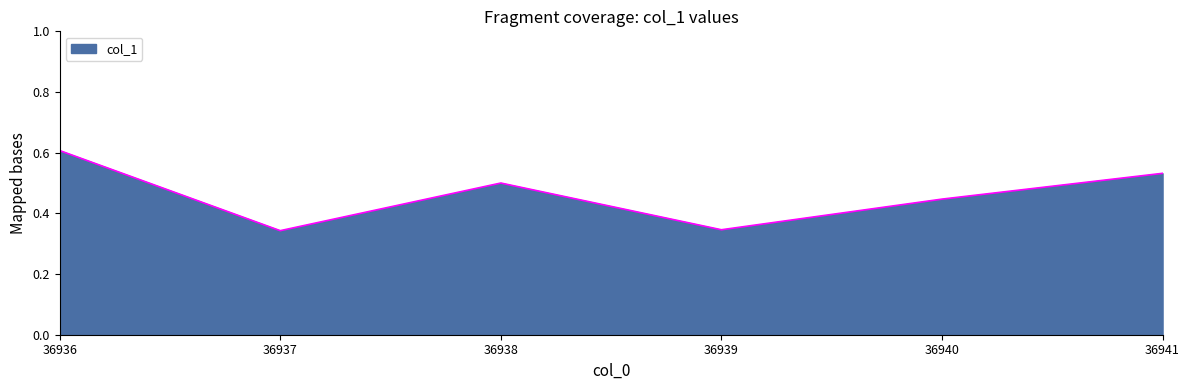

True or false: the data shows 0.8 at 36938.

False